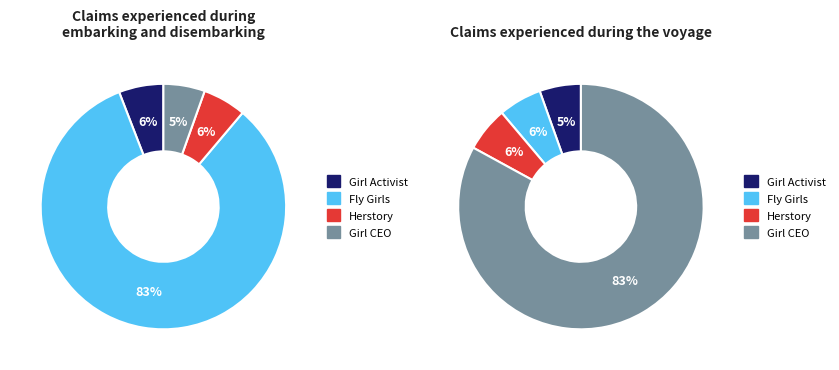

To the nearest percent, what is the difference between the Fly Girls and Herstory slice percentages?

77%